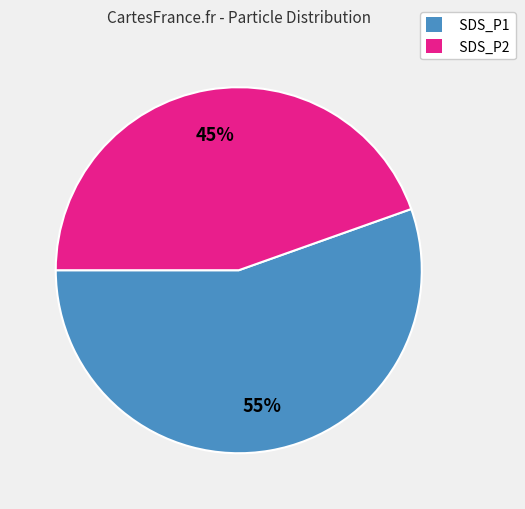

What is the ratio of the value at SDS_P2 to the value at SDS_P1?

0.8